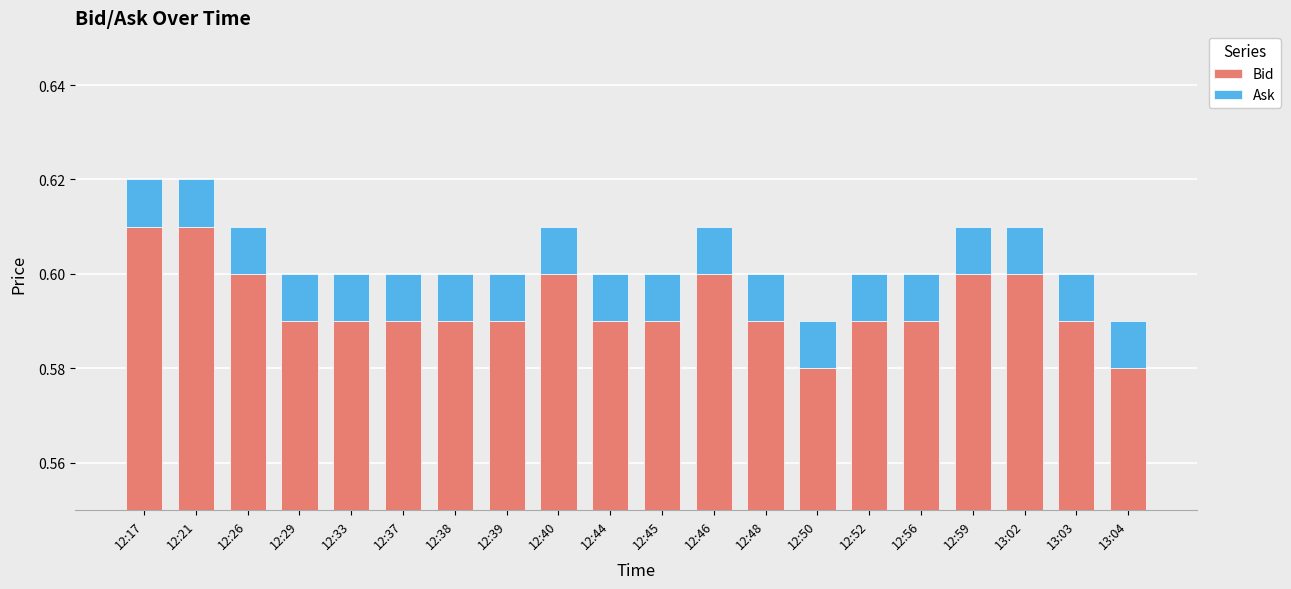

What is the value of the Bid bar at the 2nd from the left?

0.6